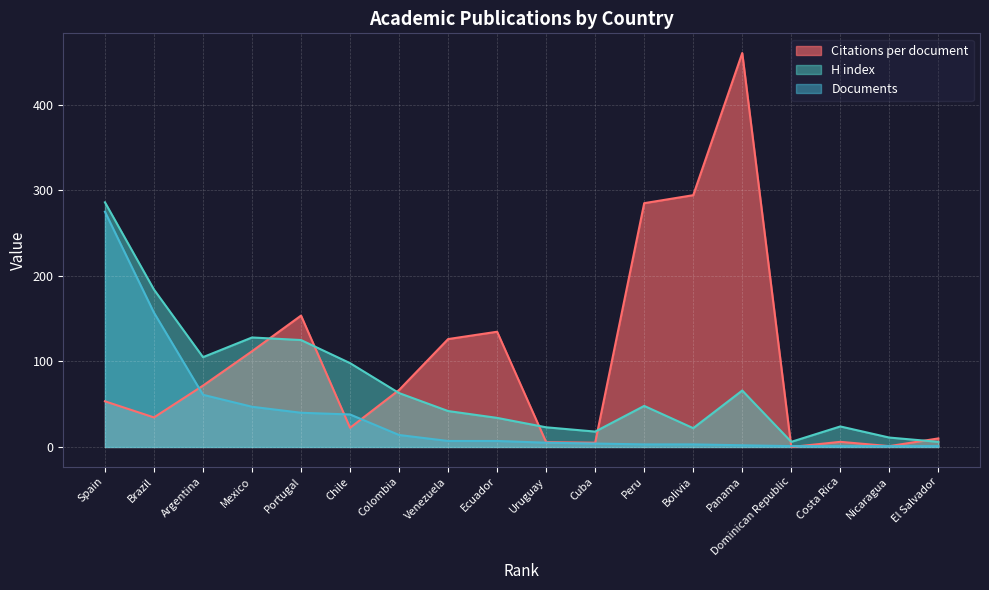

What is the difference between the maximum and second lowest values in the Documents series?

274.0